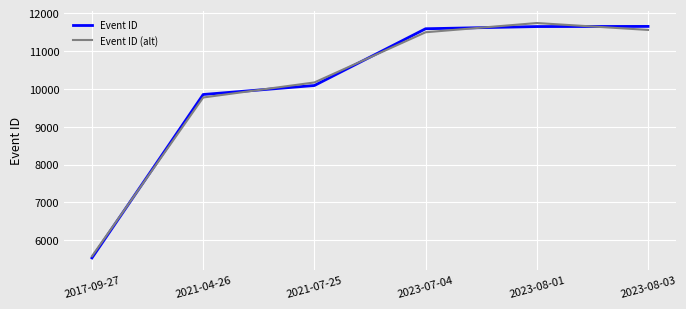

Which series ends up on top after the final intersection of Event ID (alt) and Event ID?

Event ID